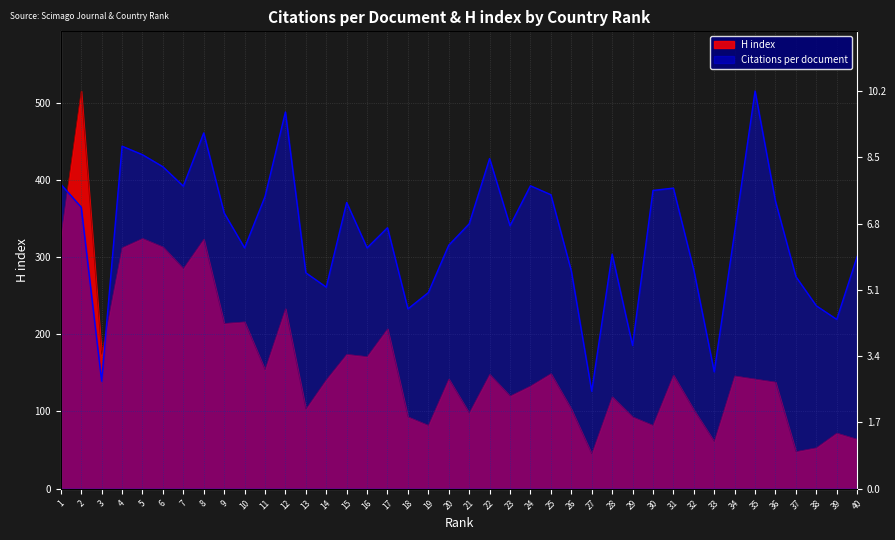

How many intersections are there between Citations per document and H index?

2